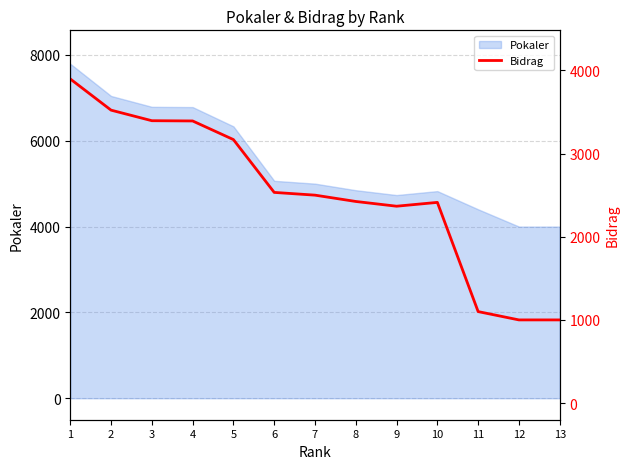

What is the difference between the maximum and second lowest values?

2897